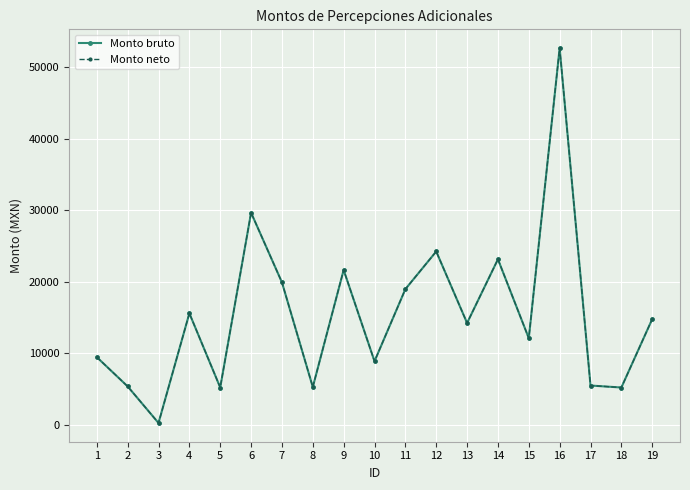

Read the Monto neto value at 2.

5385.1